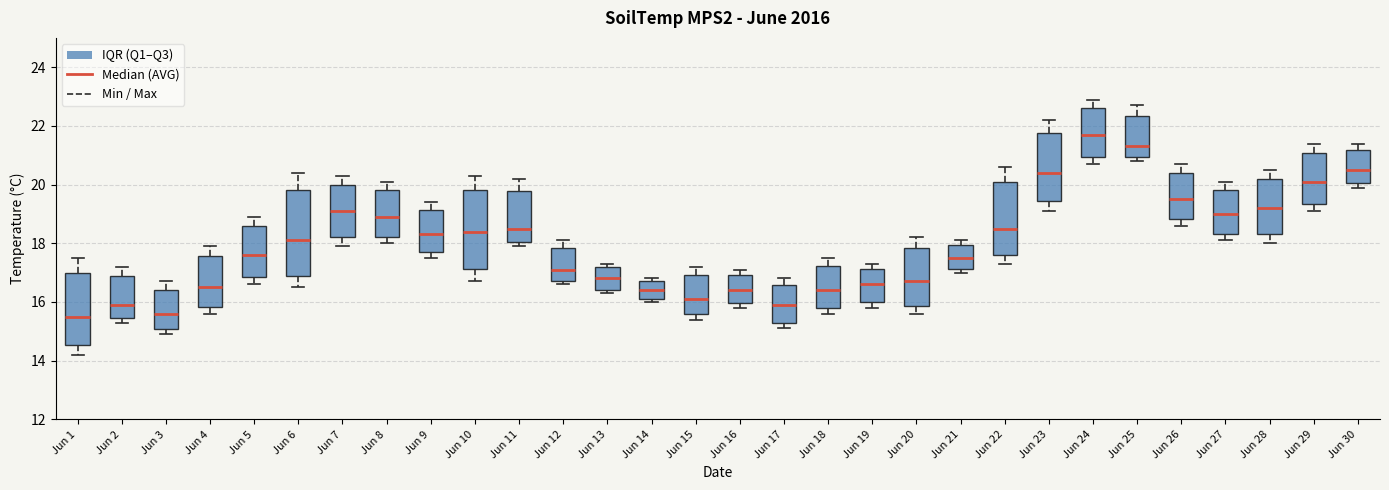

Reading left to right, read every box against the y-axis: the position of its median line, the range the box covers, and the ends of its whiskers. The values are not printed on the chart, so give them approximately, as read against the axis.

Jun 1: median 15.6, box 14.6 to 17.0, whiskers 14.2 to 17.6
Jun 2: median 16.0, box 15.4 to 16.8, whiskers 15.4 (just below the box's lower edge) to 17.2
Jun 3: median 15.6, box 15.0 to 16.4, whiskers 15.0 (just below the box's lower edge) to 16.8
Jun 4: median 16.6, box 15.8 to 17.6, whiskers 15.6 to 18.0
Jun 5: median 17.6, box 16.8 to 18.6, whiskers 16.6 to 19.0
Jun 6: median 18.2, box 17.0 to 19.8, whiskers 16.6 to 20.4
Jun 7: median 19.2, box 18.2 to 20.0, whiskers 18.0 to 20.4
Jun 8: median 19.0, box 18.2 to 19.8, whiskers 18.0 to 20.2
Jun 9: median 18.4, box 17.8 to 19.2, whiskers 17.6 to 19.4
Jun 10: median 18.4, box 17.2 to 19.8, whiskers 16.8 to 20.4
Jun 11: median 18.6, box 18.0 to 19.8, whiskers 18.0 (just below the box's lower edge) to 20.2
Jun 12: median 17.2, box 16.8 to 17.8, whiskers 16.6 to 18.2
Jun 13: median 16.8, box 16.4 to 17.2, whiskers 16.4 (just below the box's lower edge) to 17.4
Jun 14: median 16.4, box 16.2 to 16.8, whiskers 16.0 to 16.8 (just above the box's upper edge)
Jun 15: median 16.2, box 15.6 to 17.0, whiskers 15.4 to 17.2
Jun 16: median 16.4, box 16.0 to 17.0, whiskers 15.8 to 17.2
Jun 17: median 16.0, box 15.4 to 16.6, whiskers 15.2 to 16.8
Jun 18: median 16.4, box 15.8 to 17.2, whiskers 15.6 to 17.6
Jun 19: median 16.6, box 16.0 to 17.2, whiskers 15.8 to 17.4
Jun 20: median 16.8, box 15.8 to 17.8, whiskers 15.6 to 18.2
Jun 21: median 17.6, box 17.2 to 18.0, whiskers 17.0 to 18.2
Jun 22: median 18.6, box 17.6 to 20.0, whiskers 17.4 to 20.6
Jun 23: median 20.4, box 19.4 to 21.8, whiskers 19.2 to 22.2
Jun 24: median 21.8, box 21.0 to 22.6, whiskers 20.8 to 23.0
Jun 25: median 21.4, box 21.0 to 22.4, whiskers 20.8 to 22.8
Jun 26: median 19.6, box 18.8 to 20.4, whiskers 18.6 to 20.8
Jun 27: median 19.0, box 18.4 to 19.8, whiskers 18.2 to 20.2
Jun 28: median 19.2, box 18.4 to 20.2, whiskers 18.0 to 20.6
Jun 29: median 20.2, box 19.4 to 21.0, whiskers 19.2 to 21.4
Jun 30: median 20.6, box 20.0 to 21.2, whiskers 20.0 (just below the box's lower edge) to 21.4